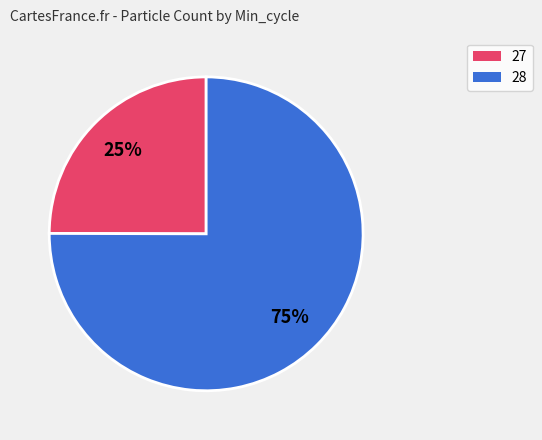

Count the number of slices in the pie.

2